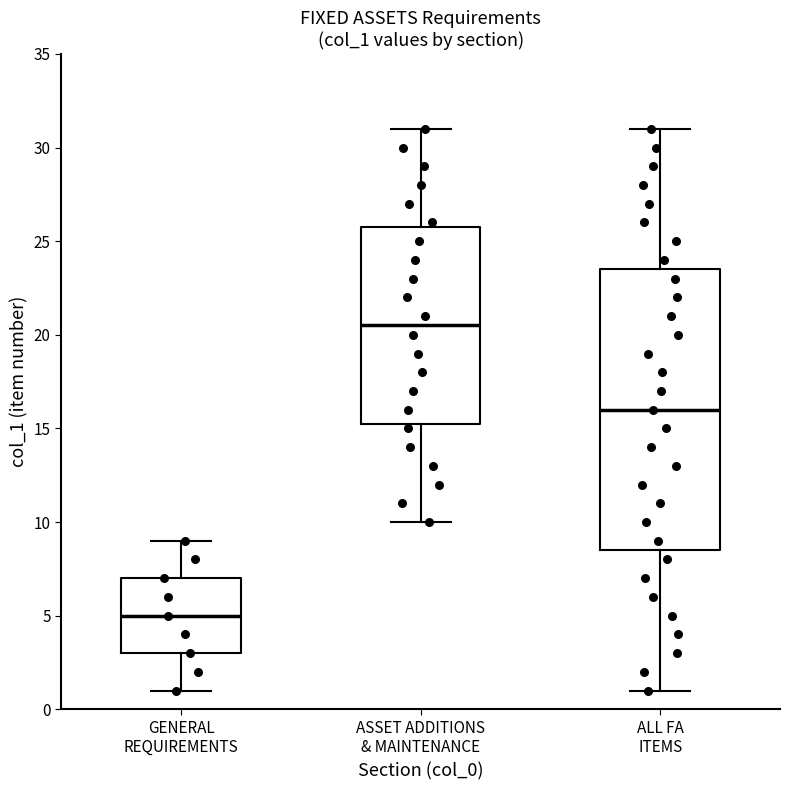

Reading left to right, transcribe this box plot: for each box, give where its median line is, the range the box spans, and where its two whiskers end, as read against the y-axis. The values are not printed on the chart, so give them approximately, as read against the axis.

GENERAL REQUIREMENTS: median 5.0, box 3.0 to 7.0, whiskers 1.0 to 9.0
ASSET ADDITIONS & MAINTENANCE: median 20.5, box 15.5 to 26.0, whiskers 10.0 to 31.0
ALL FA ITEMS: median 16.0, box 8.5 to 23.5, whiskers 1.0 to 31.0